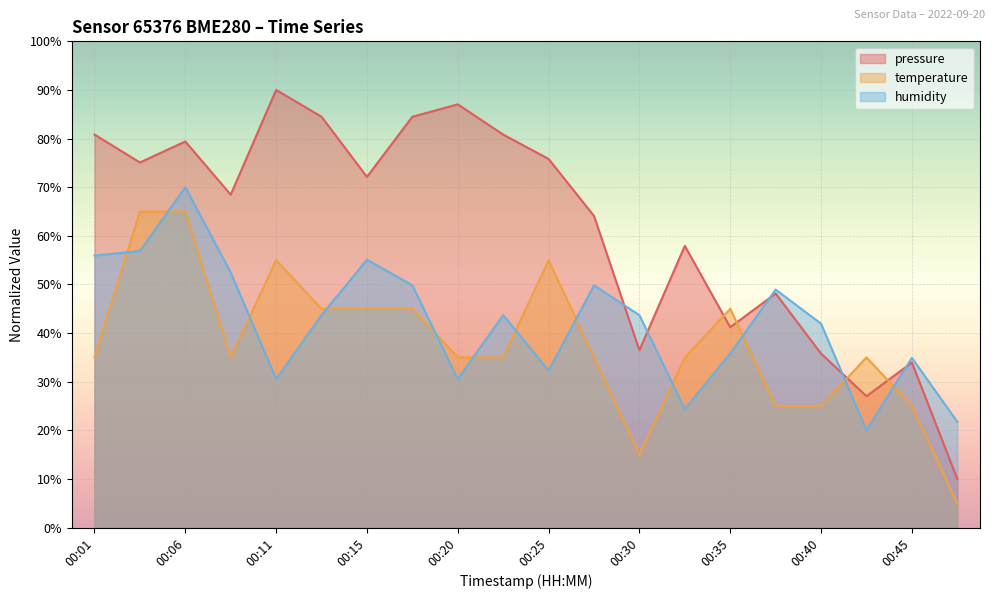

Does the chart display data point markers on the line(s)?

No